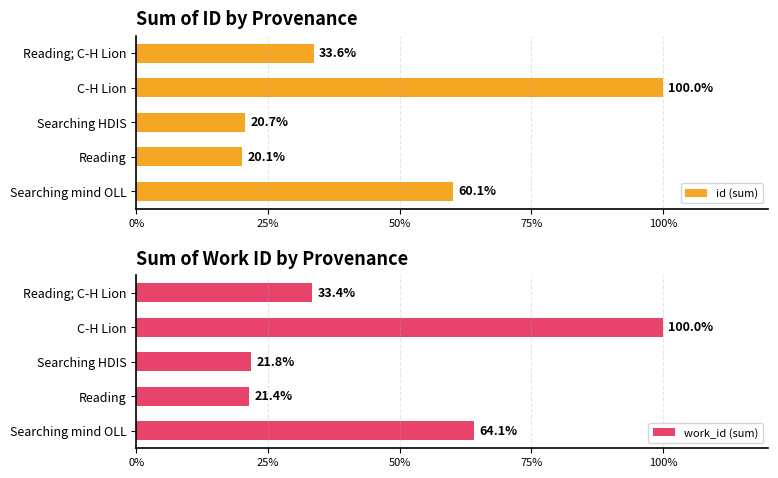

What value does the id (sum) series have at Reading; C-H Lion?

33.6